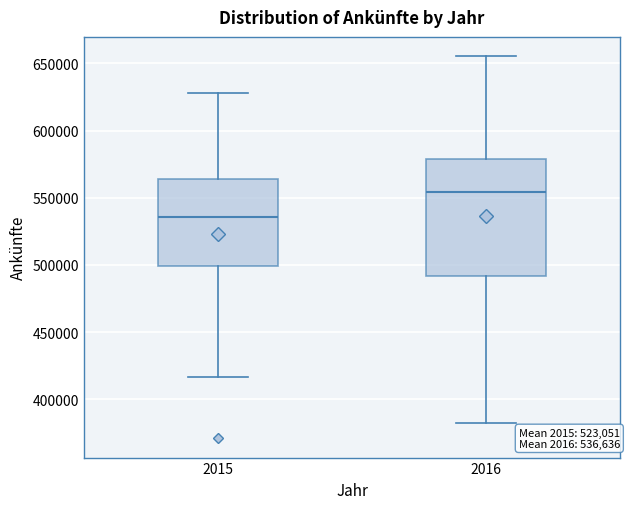

Which box is the tallest, from its lower edge to its upper edge?

2016